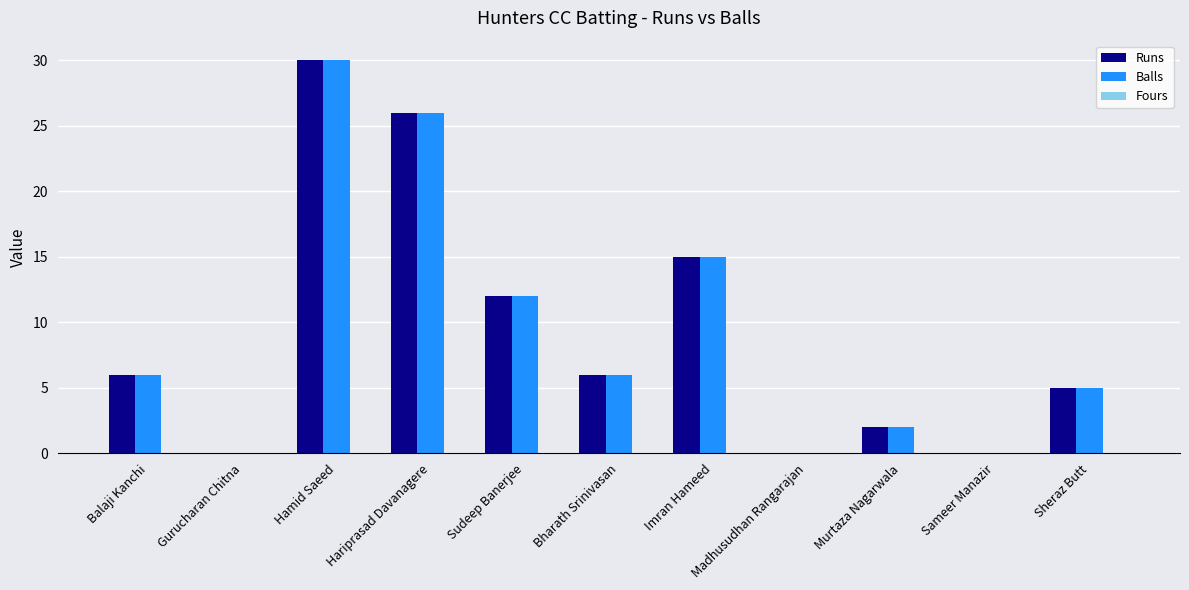

The value of Balls at Gurucharan Chitna is 0. True or false?

True